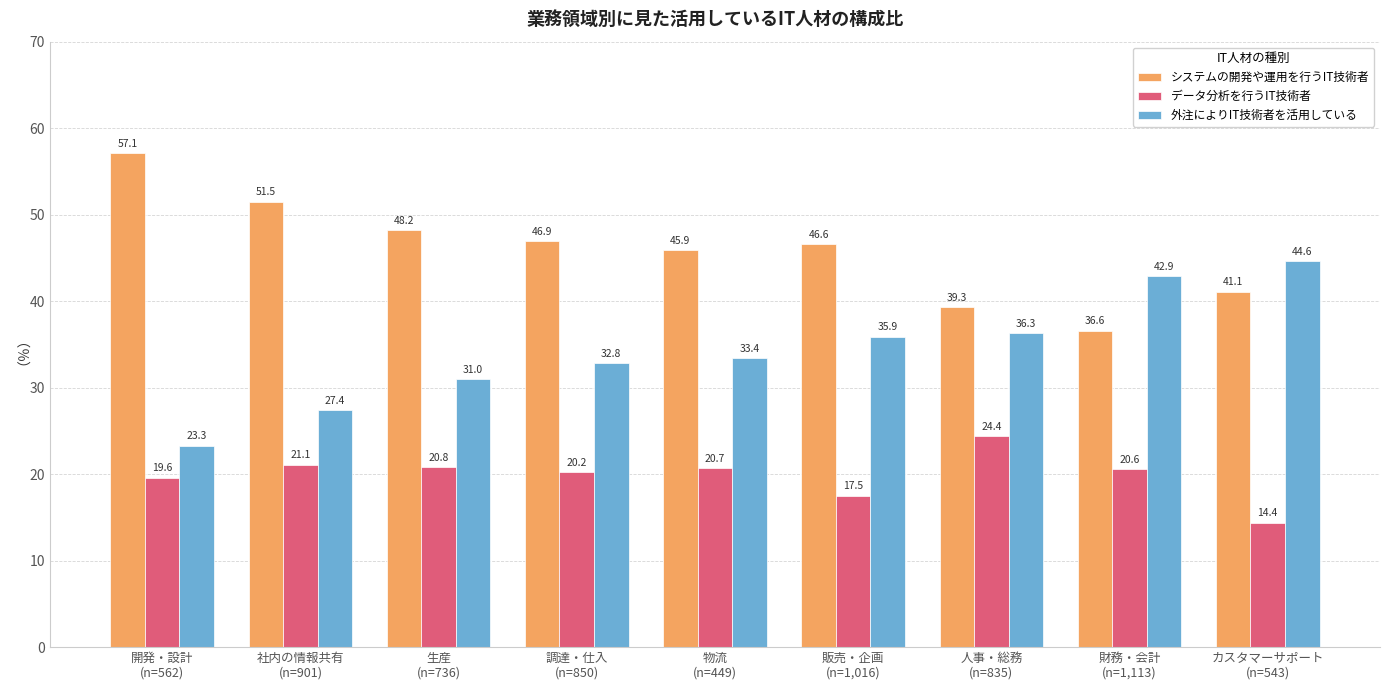

The 外注によりIT技術者を活用している series shows 15.2 at 調達・仕入
(n=850). True or false?

False